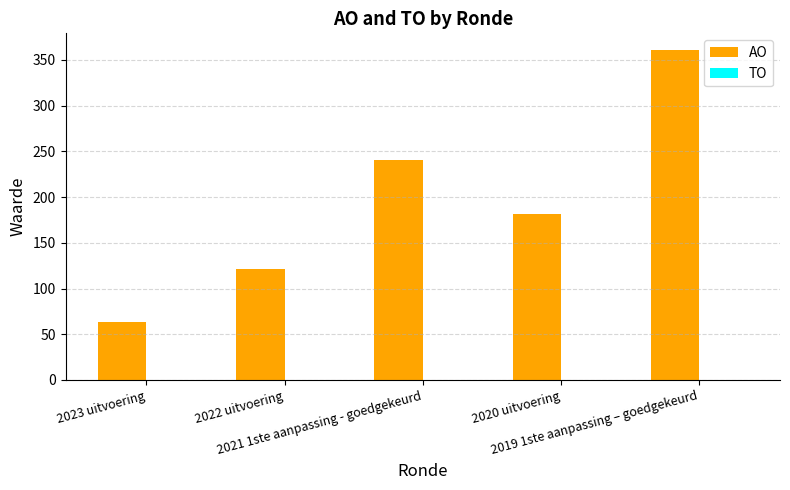

What is the smallest value displayed?

63